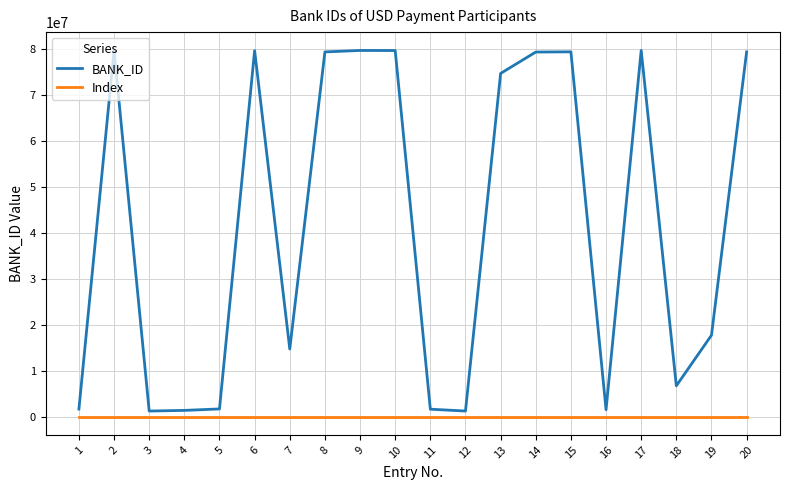

What is the difference between the maximum and minimum values in the BANK_ID series?

78452000